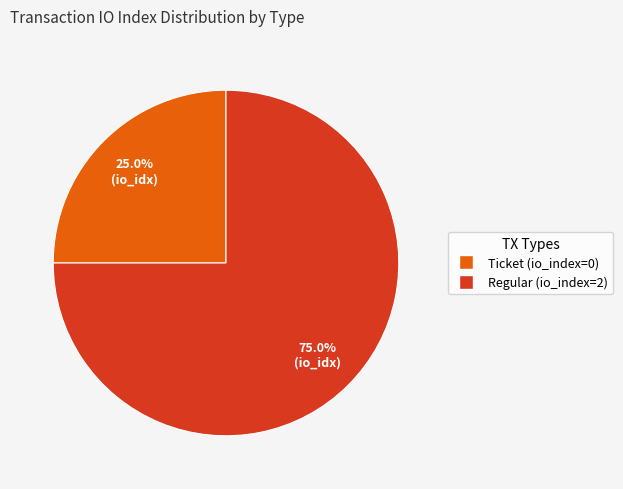

The Regular (io_index=2) slice represents 99% of the pie. True or false?

False